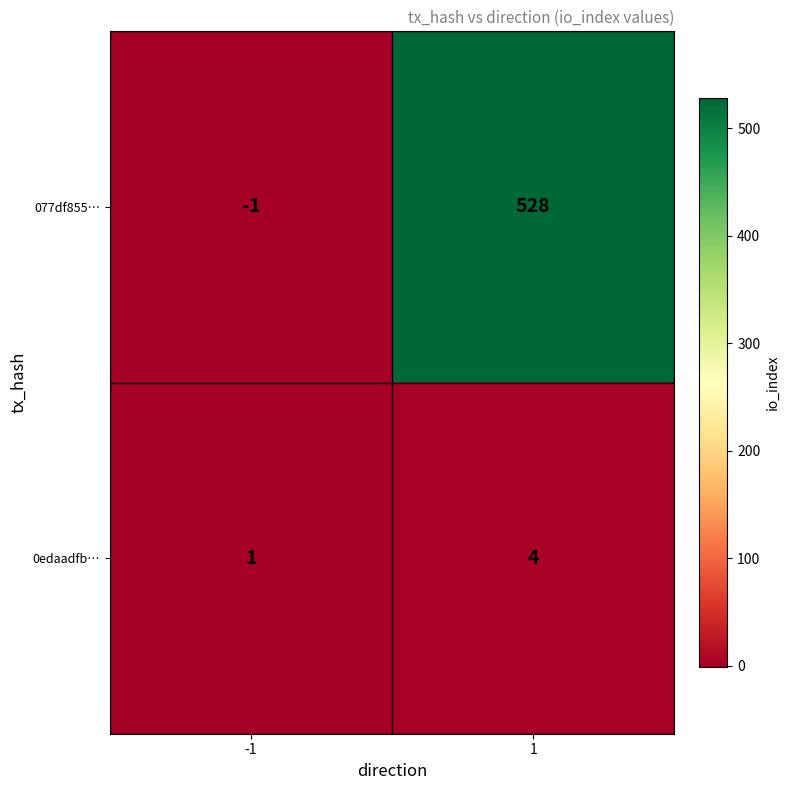

Reading left to right, list all the values displayed in this chart.

077df855…: -1	528
0edaadfb…: 1	4